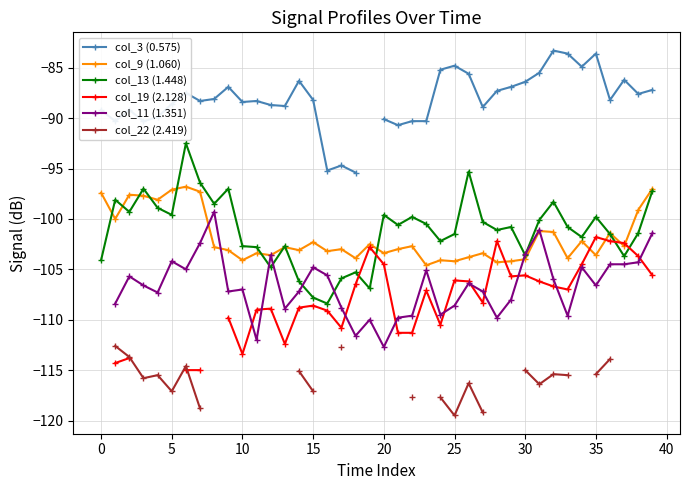

True or false: col_22 (2.419) and col_13 (1.448) intersect in this chart.

False